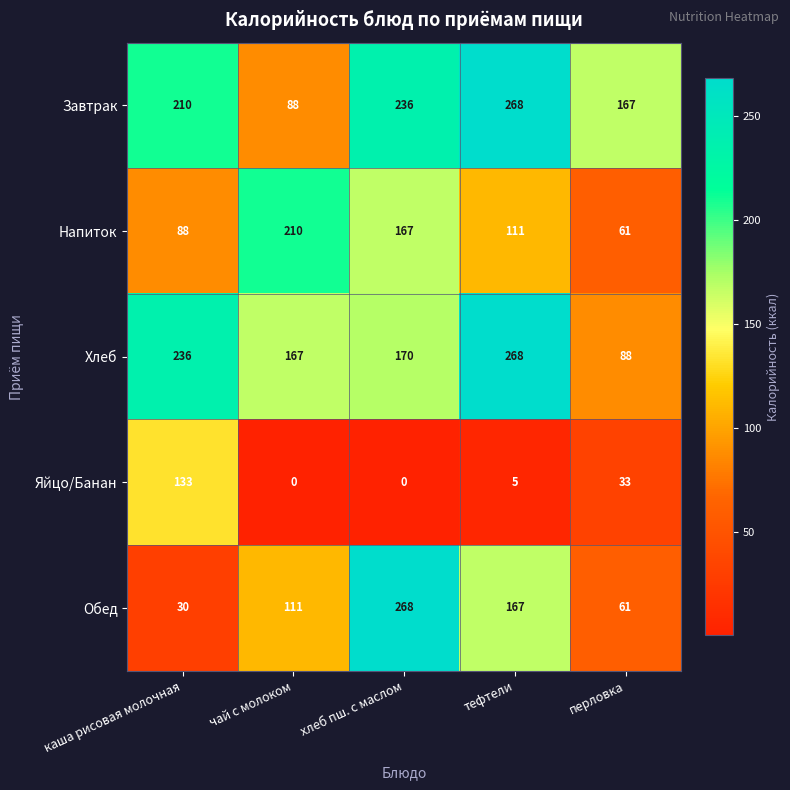

What is the difference between the maximum and second lowest values in the Завтрак series?

101